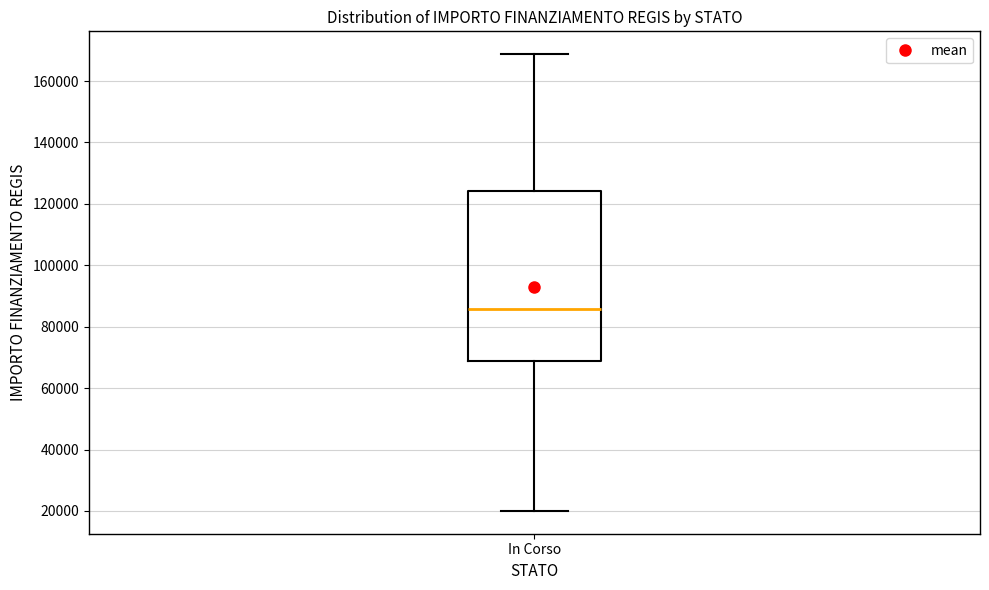

Read this box plot against the y-axis: the position of the median line, the range covered by the box, and the ends of both whiskers. The values are not printed on the chart, so give them approximately, as read against the axis.

median 86000, box 68000 to 124000, whiskers 20000 to 168000